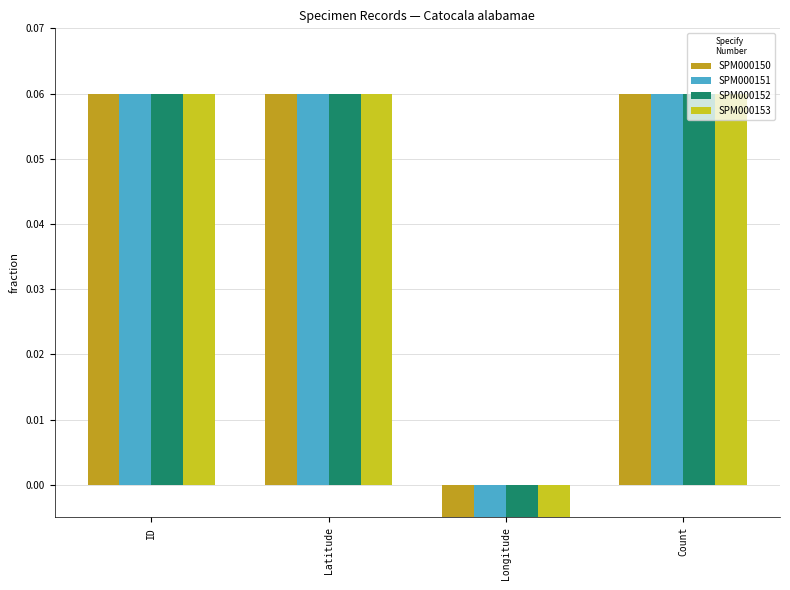

Reading left to right, what are all the values shown in this chart?

SPM000150: ID=0.1	Latitude=0.1	Longitude=-0.1	Count=0.1
SPM000151: ID=0.1	Latitude=0.1	Longitude=-0.1	Count=0.1
SPM000152: ID=0.1	Latitude=0.1	Longitude=-0.1	Count=0.1
SPM000153: ID=0.1	Latitude=0.1	Longitude=-0.1	Count=0.1